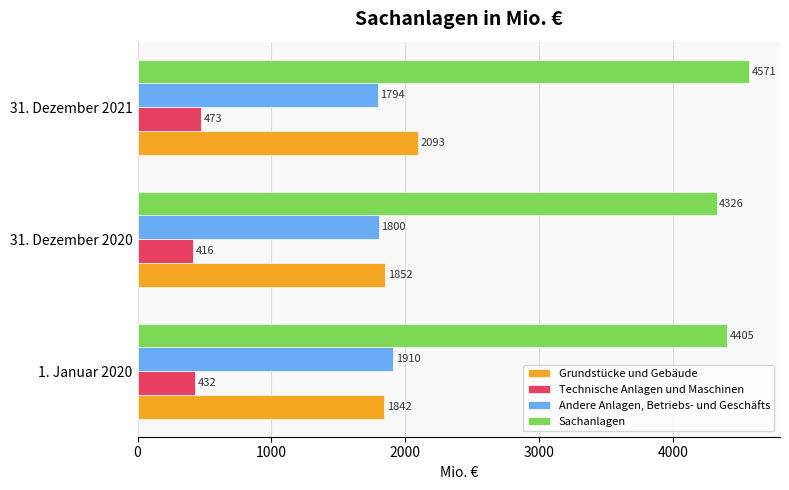

What is the sum of all Technische Anlagen und Maschinen values?

1321